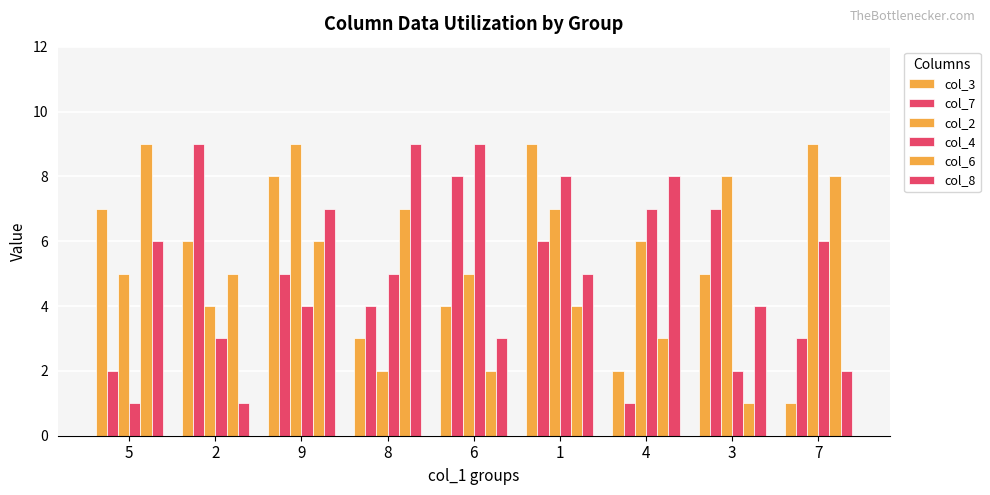

Which label corresponds to the smallest value in the chart?

7